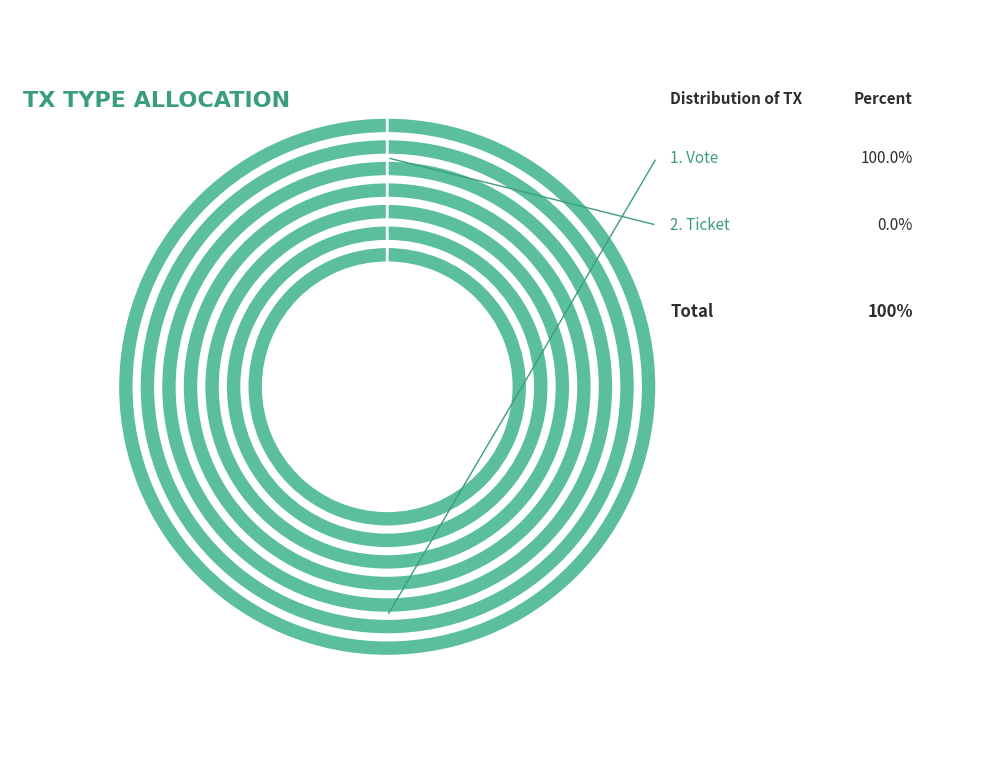

True or false: Ticket (direction=1) accounts for 0% of the total.

True